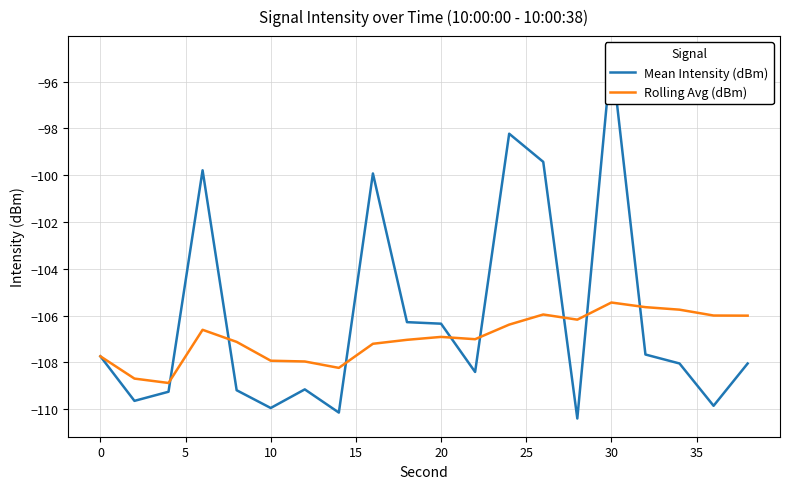

How many interior local peaks does the Mean Intensity (dBm) series have?

5